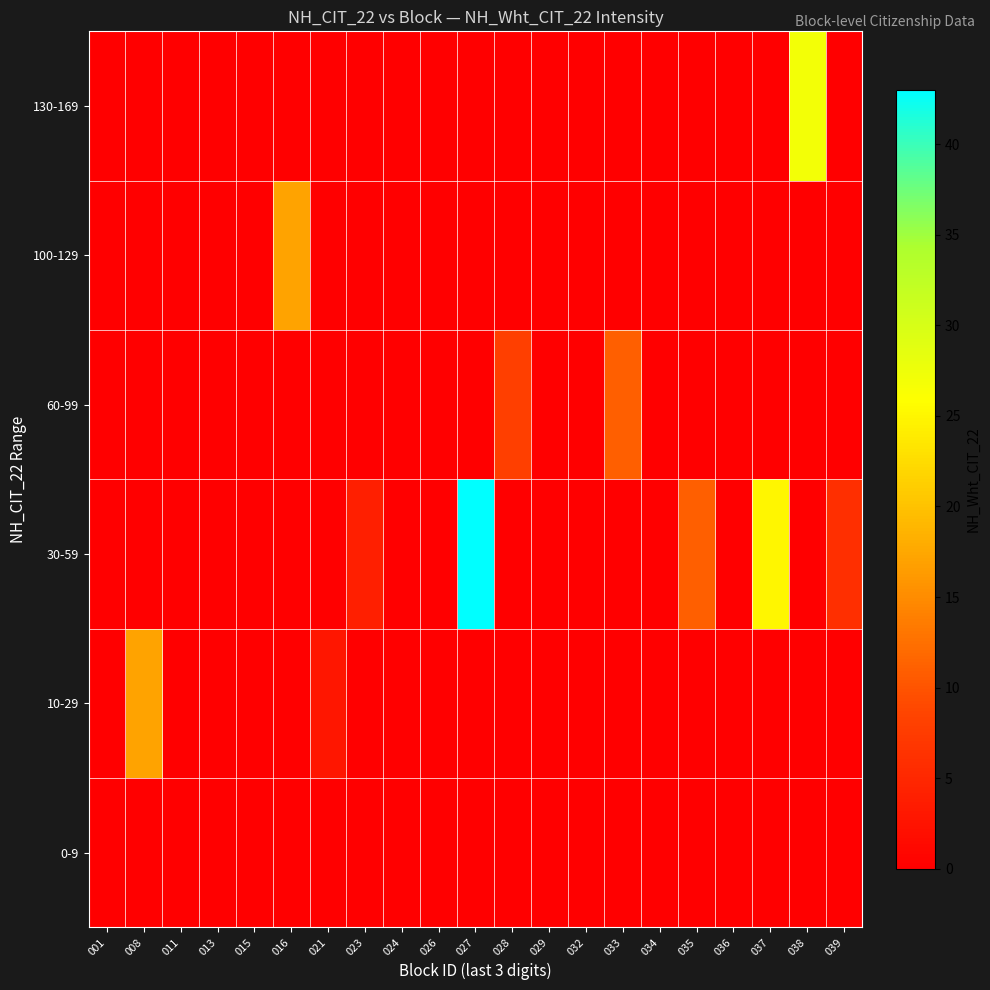

Which series has the largest range (max minus min)?

30-59